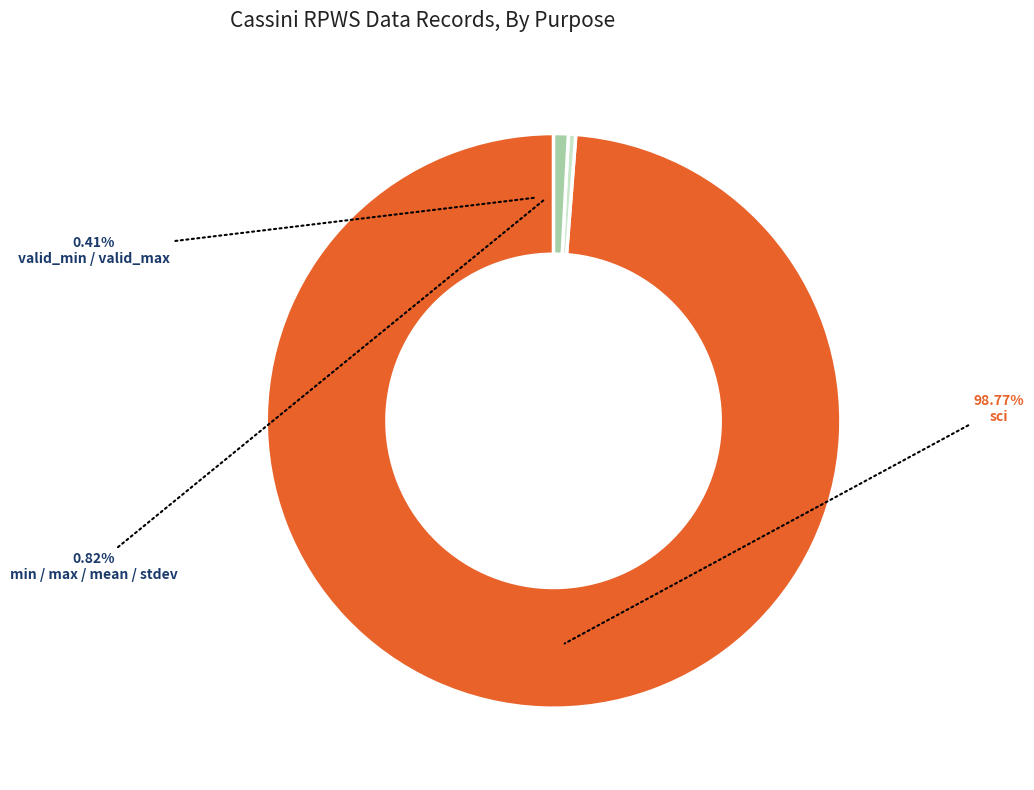

Which category accounts for the majority?

sci